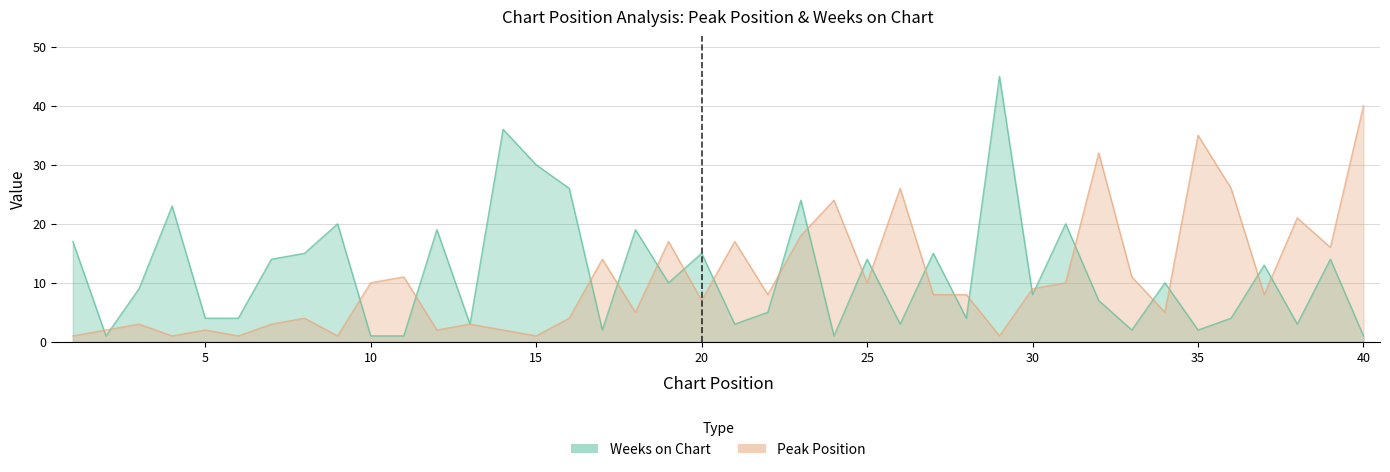

True or false: Weeks on Chart has a value of 15 at 27.

True